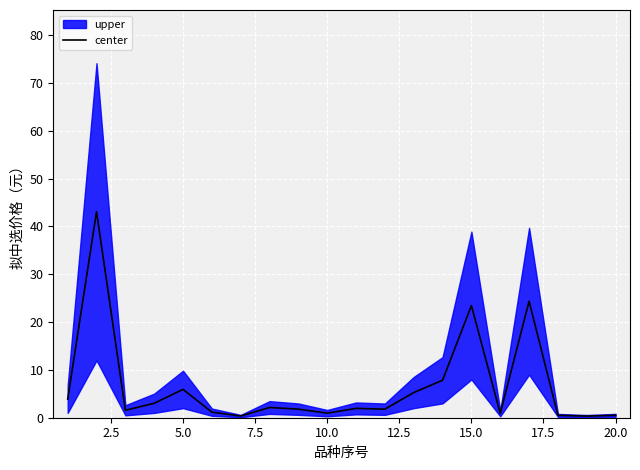

True or false: center has a value of 0.5 at 20.0.

True